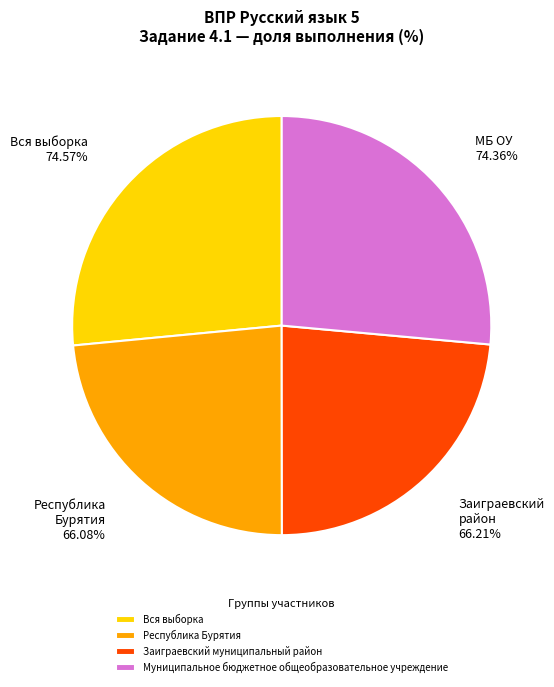

Rank the categories by value from lowest to highest.

Республика Бурятия, Заиграевский муниципальный район, Муниципальное бюджетное общеобразовательное учреждение, Вся выборка